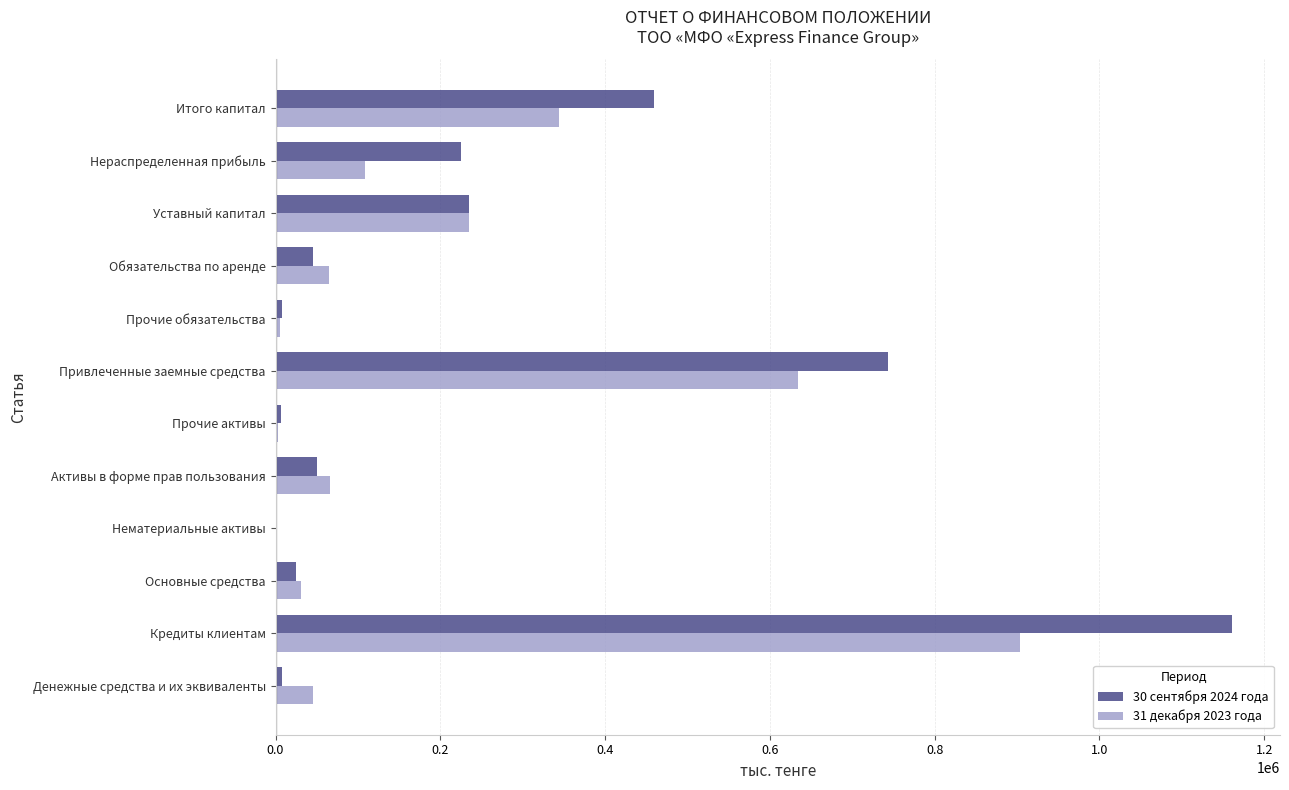

True or false: 30 сентября 2024 года has a value of 459809.0 at Итого капитал.

True